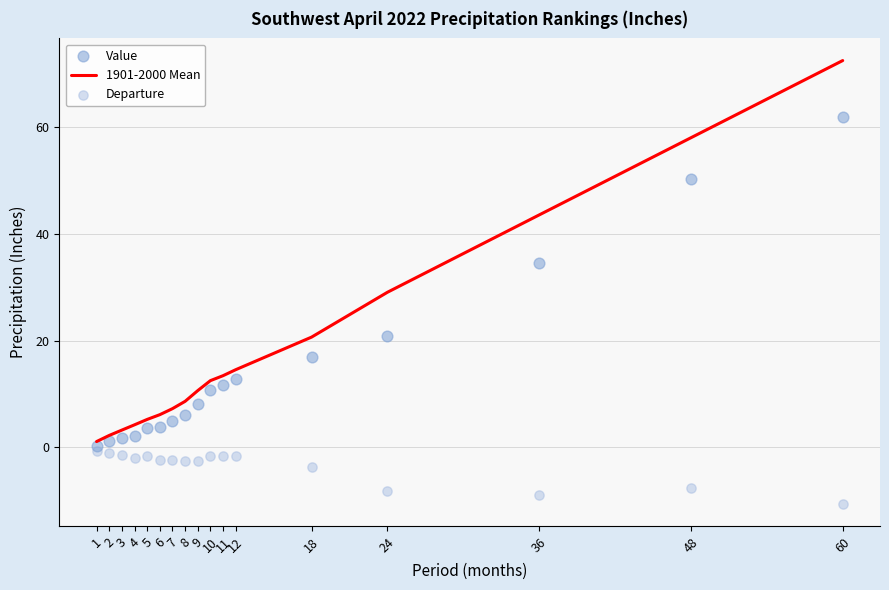

Which series reaches the minimum Y coordinate?

Departure